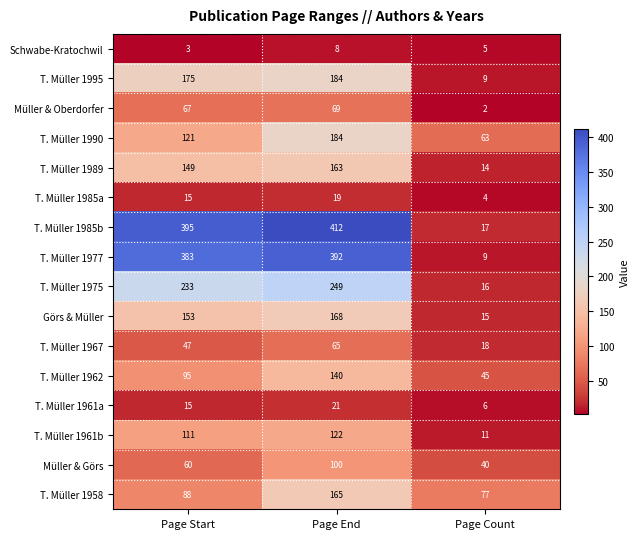

How many series are shown in this chart?

16